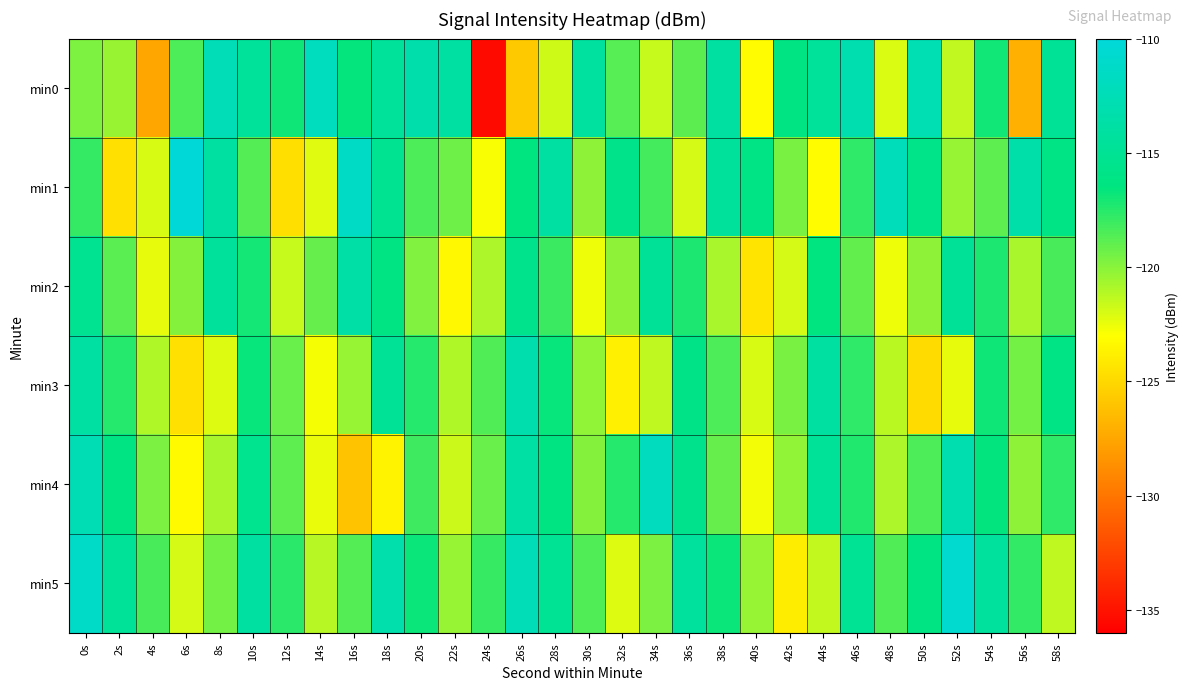

Which has a higher value, 0s or 40s?

0s